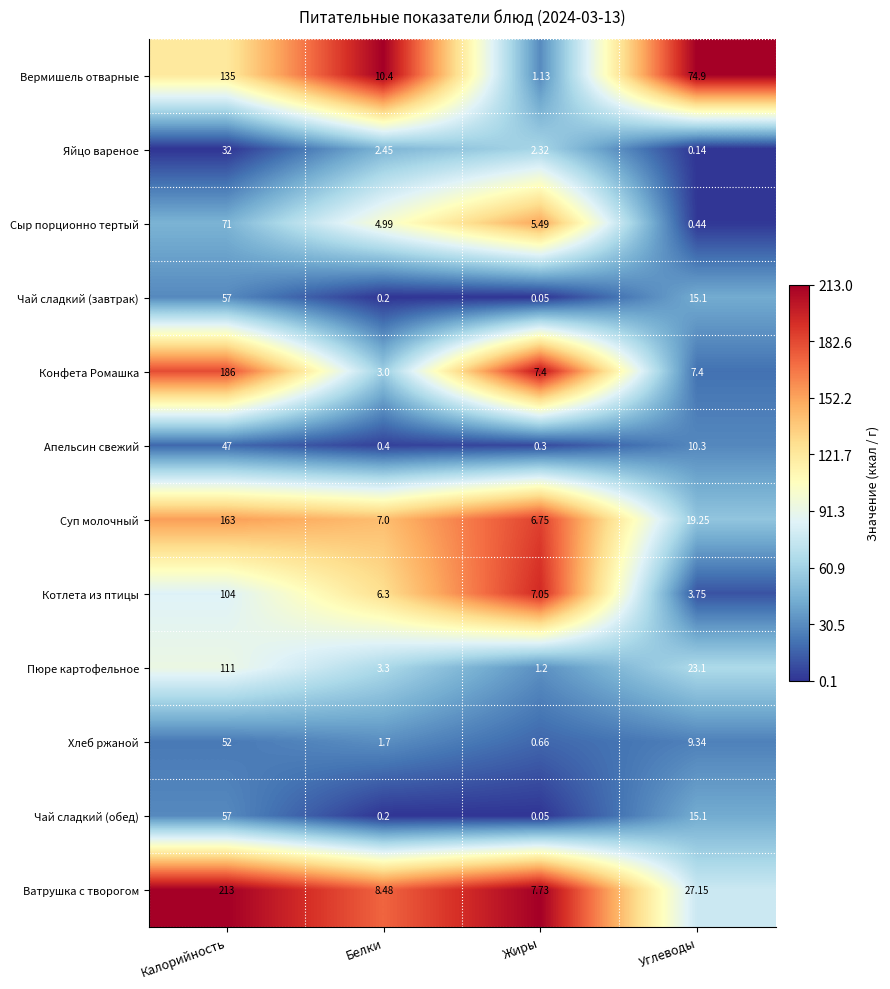

At which category is the sum across all series the highest?

Калорийность